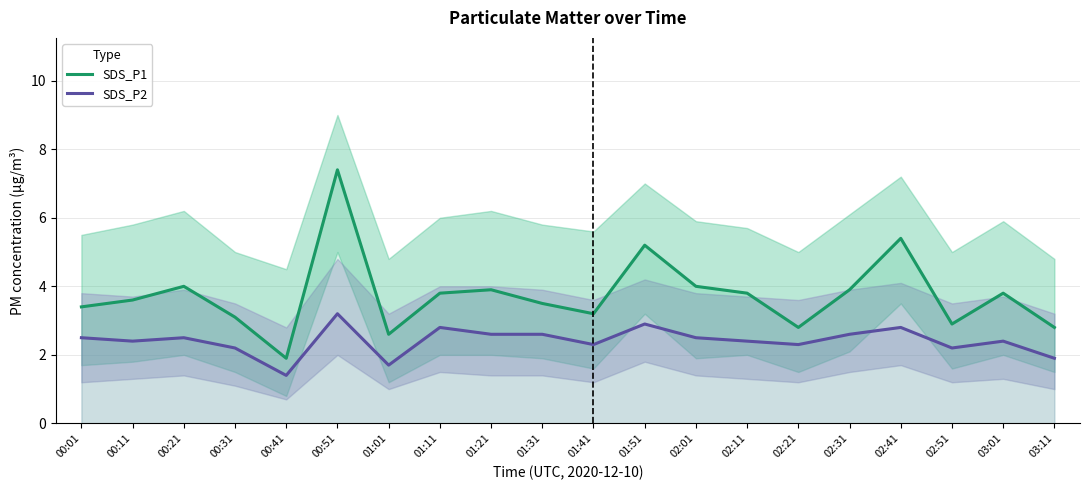

The SDS_P2 series shows 4.4 at 02:31. True or false?

False